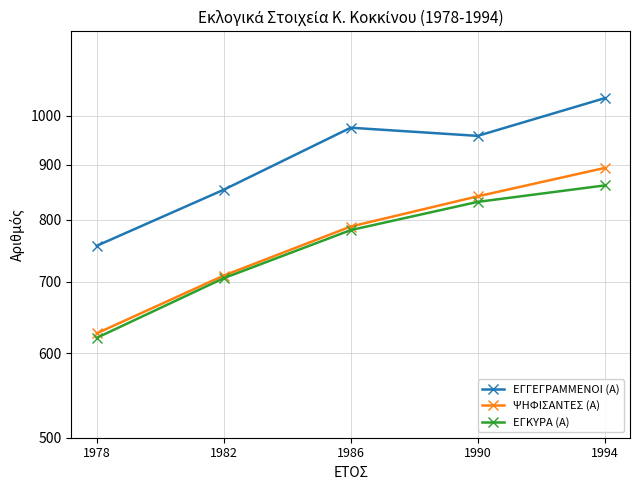

What is the total value across all series at 1990?

2630